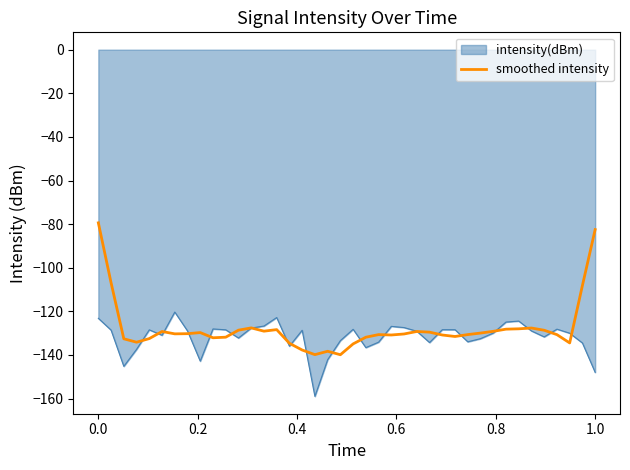

Does the chart have visible grid lines?

No